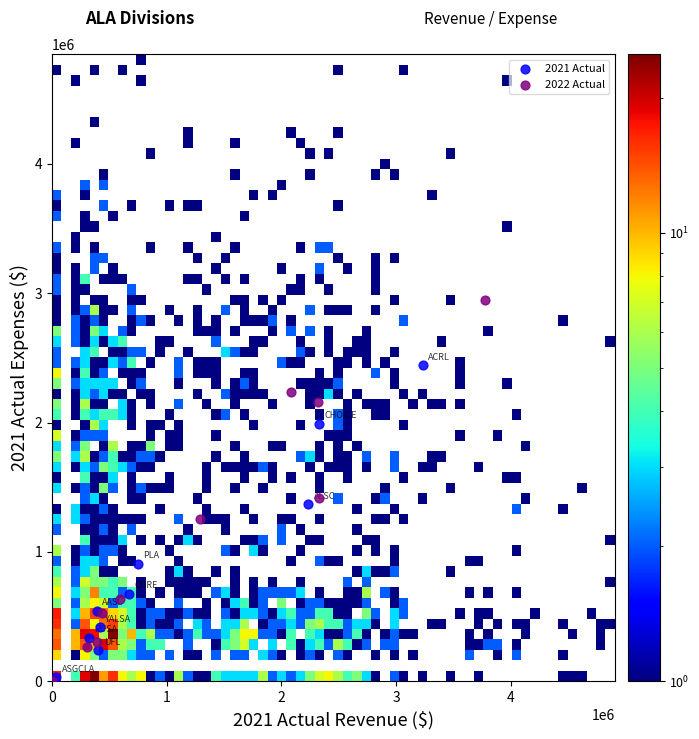

What are all the series names shown in the legend?

2021 Actual, 2022 Actual